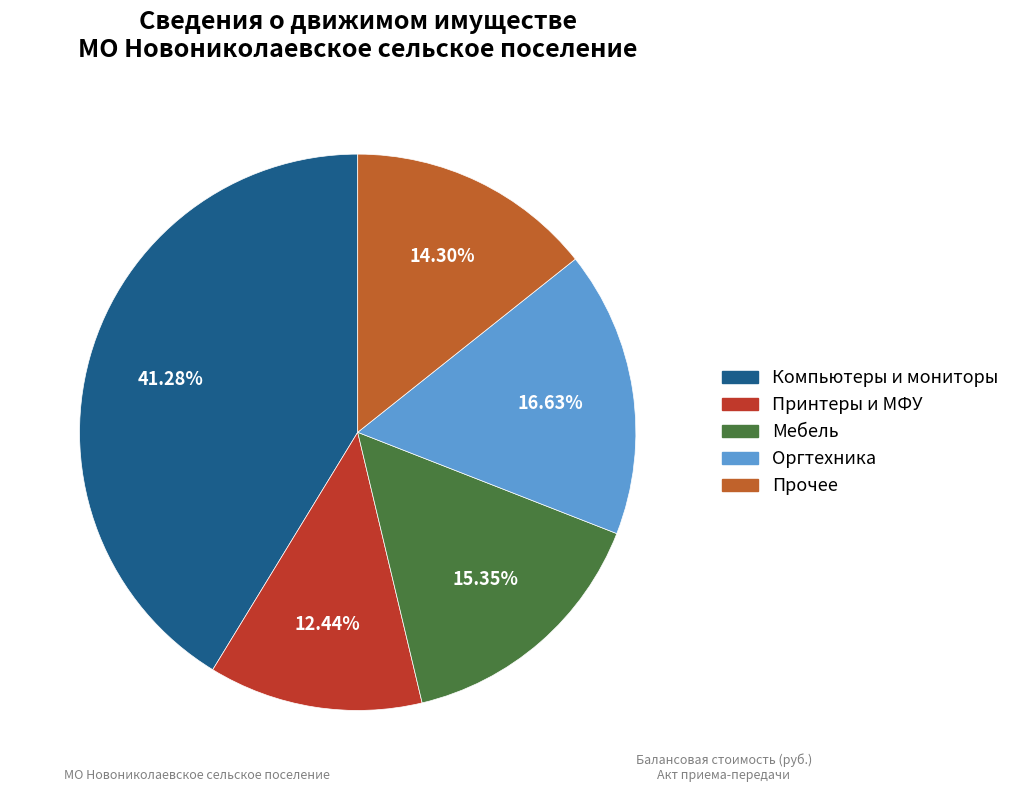

Is there any slice that represents more than half of the pie?

No